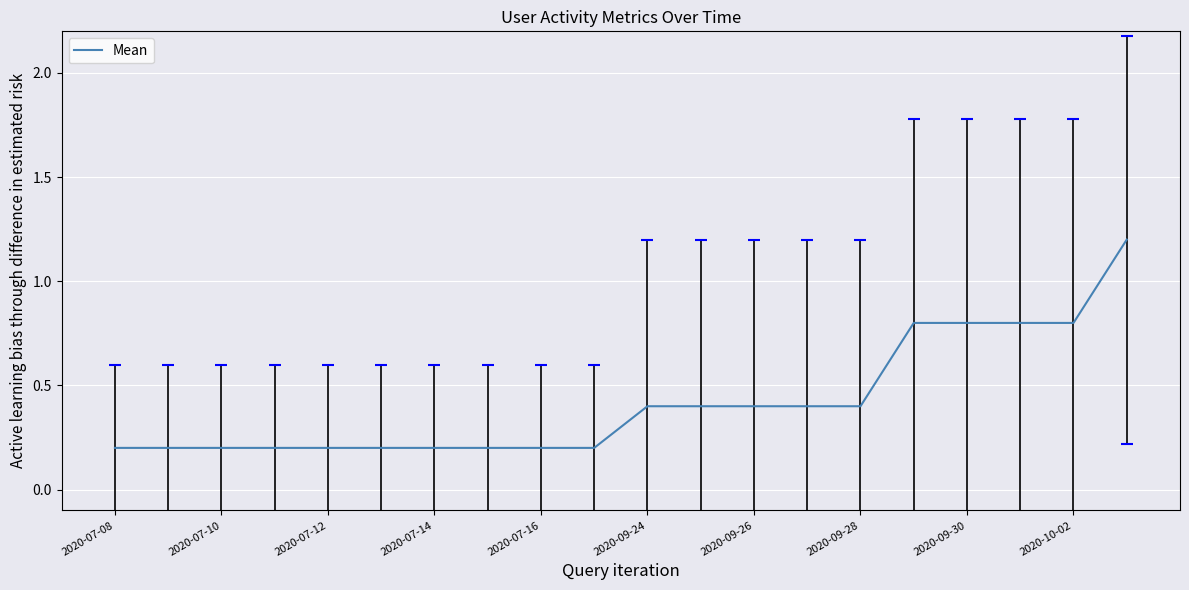

What is the maximum value shown in the chart?

1.2